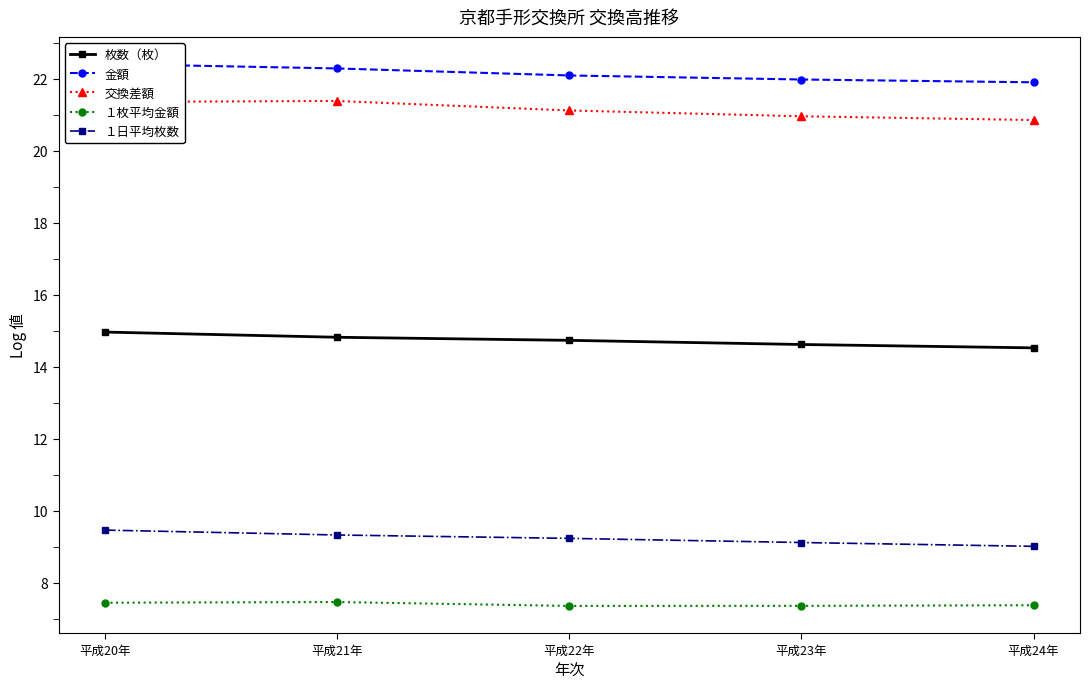

At 平成21年, list the series in order from smallest to largest.

１枚平均金額, １日平均枚数, 枚数（枚）, 交換差額, 金額